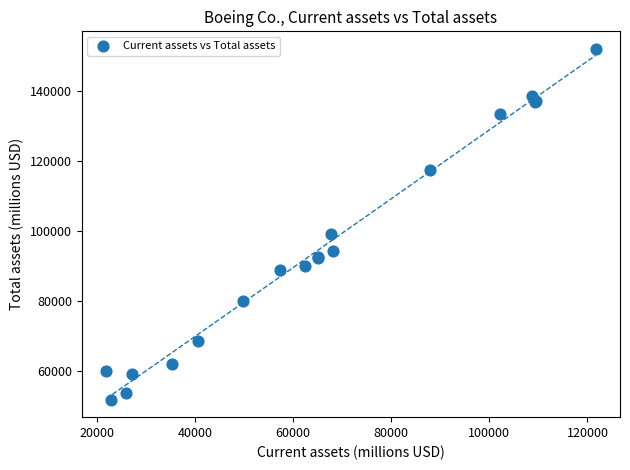

What Y value in the scatter plot is closest to 101965?

99198